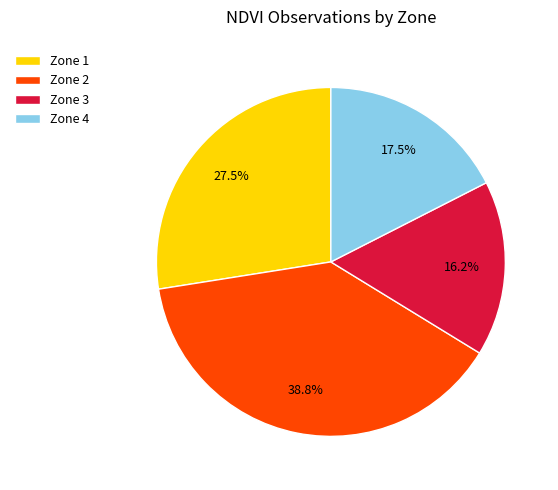

To the nearest percent, what is the combined percentage of Zone 3 and Zone 1?

44%